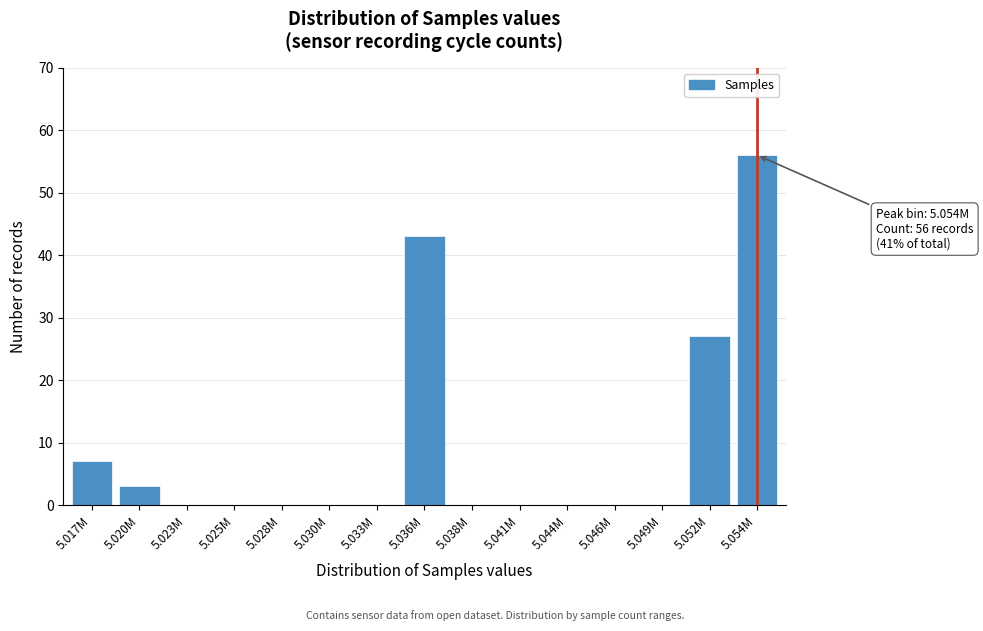

Reading left to right, what are all the values shown in this chart?

5.017M=7	5.020M=3	5.023M=0	5.025M=0	5.028M=0	5.030M=0	5.033M=0	5.036M=43	5.038M=0	5.041M=0	5.044M=0	5.046M=0	5.049M=0	5.052M=27	5.054M=56